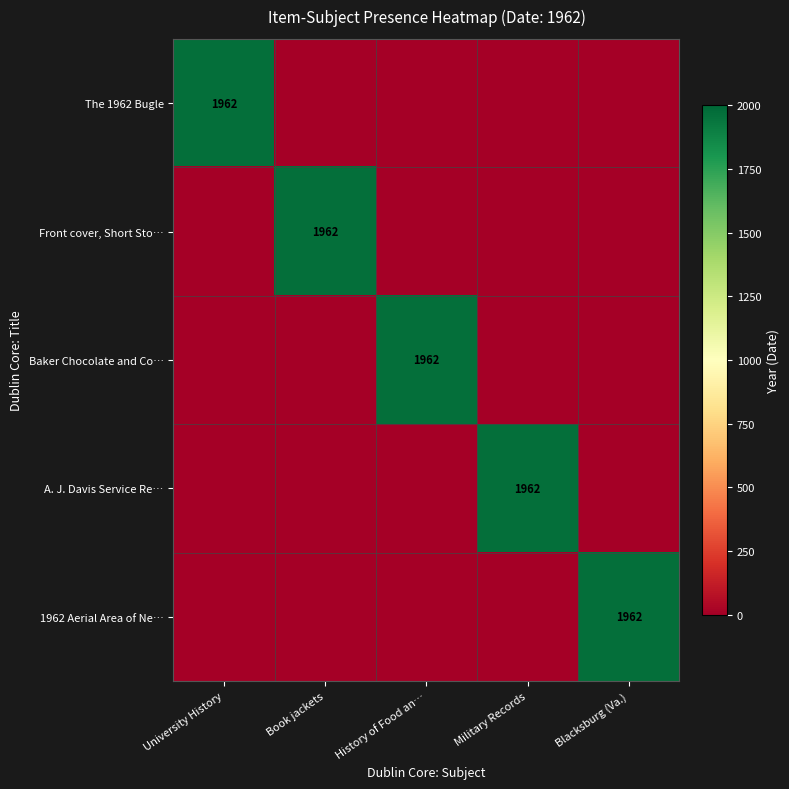

At which category is the sum across all series the highest?

University History